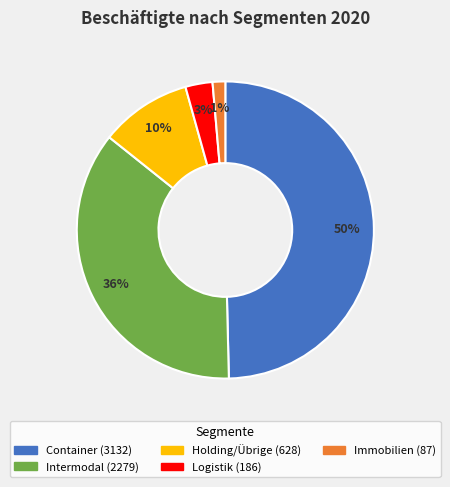

What is the smallest slice in the pie chart?

Immobilien